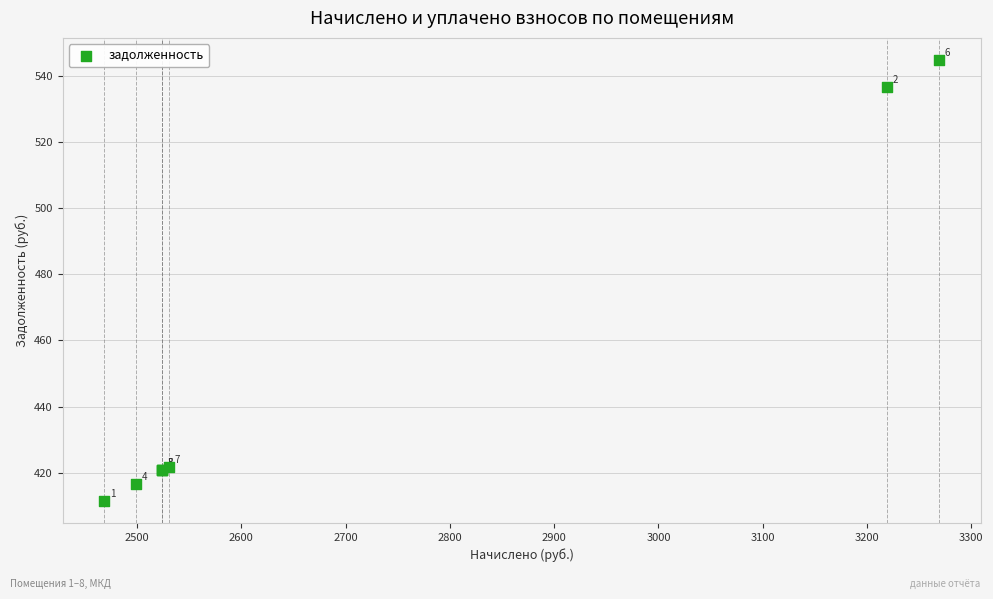

What Y value in the scatter plot is closest to 478?

421.7